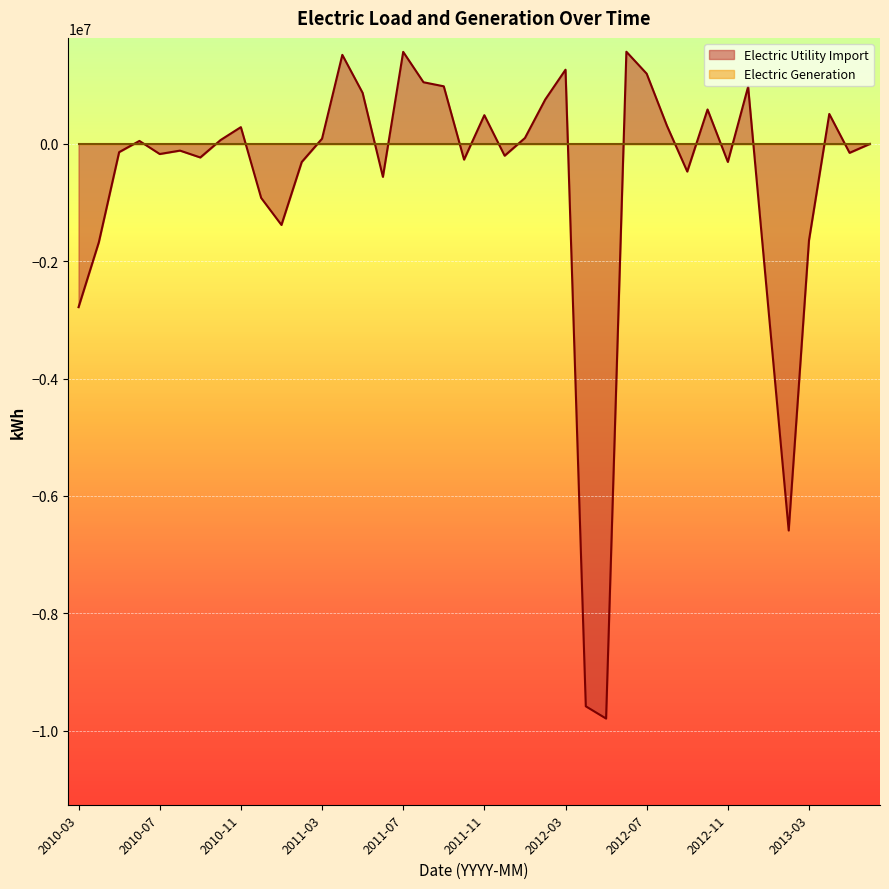

Reading left to right, what are all the values shown in this chart?

-2782583.5	-1675635.9	-139813.7	51378.5	-171848.6	-113742.8	-230903.9	66485.3	286482.0	-920468.4	-1381183.2	-307591.6	89498.4	1518590.0	870687.7	-561493.2	1569767.6	1051797.0	982458.9	-267111.5	490246.0	-201015.9	100954.2	756977.6	1265575.4	-9587233.2	-9796063.1	1572044.4	1197904.2	309463.3	-470884.9	587414.8	-306772.0	975474.7	-2811569.7	-6590271.2	-1643996.8	511029.6	-151654.9	0.0